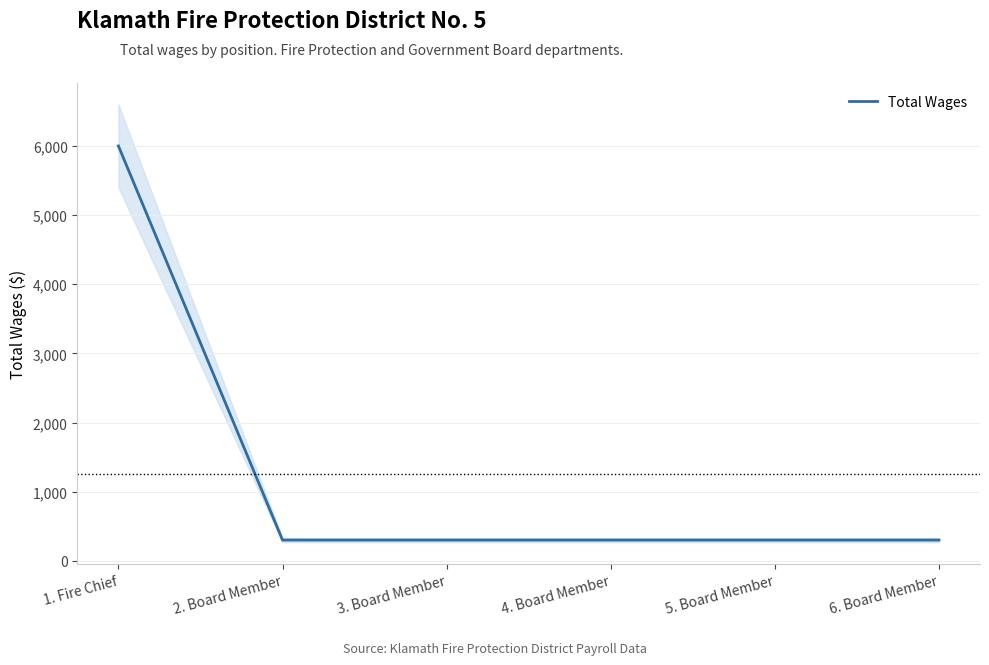

Reading left to right, list all the values displayed in this chart.

1. Fire Chief=6000	2. Board Member=300	3. Board Member=300	4. Board Member=300	5. Board Member=300	6. Board Member=300